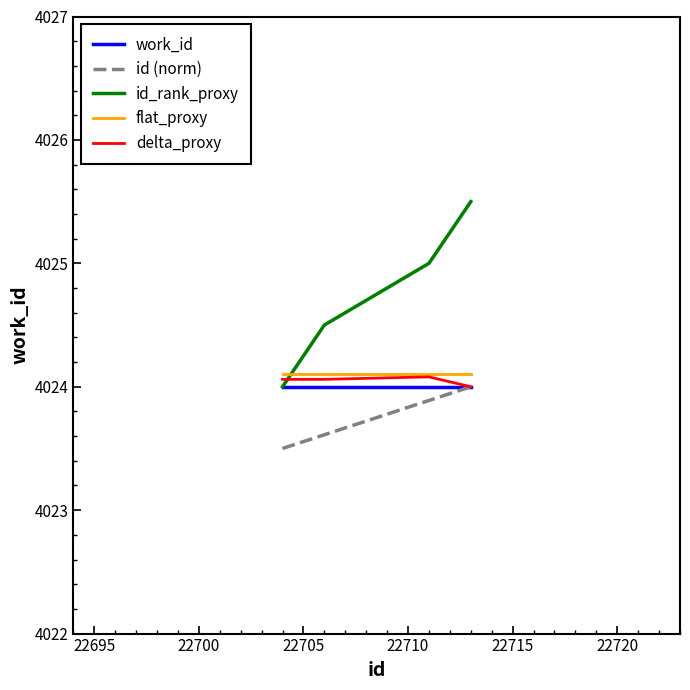

Count the number of data series in this chart.

5